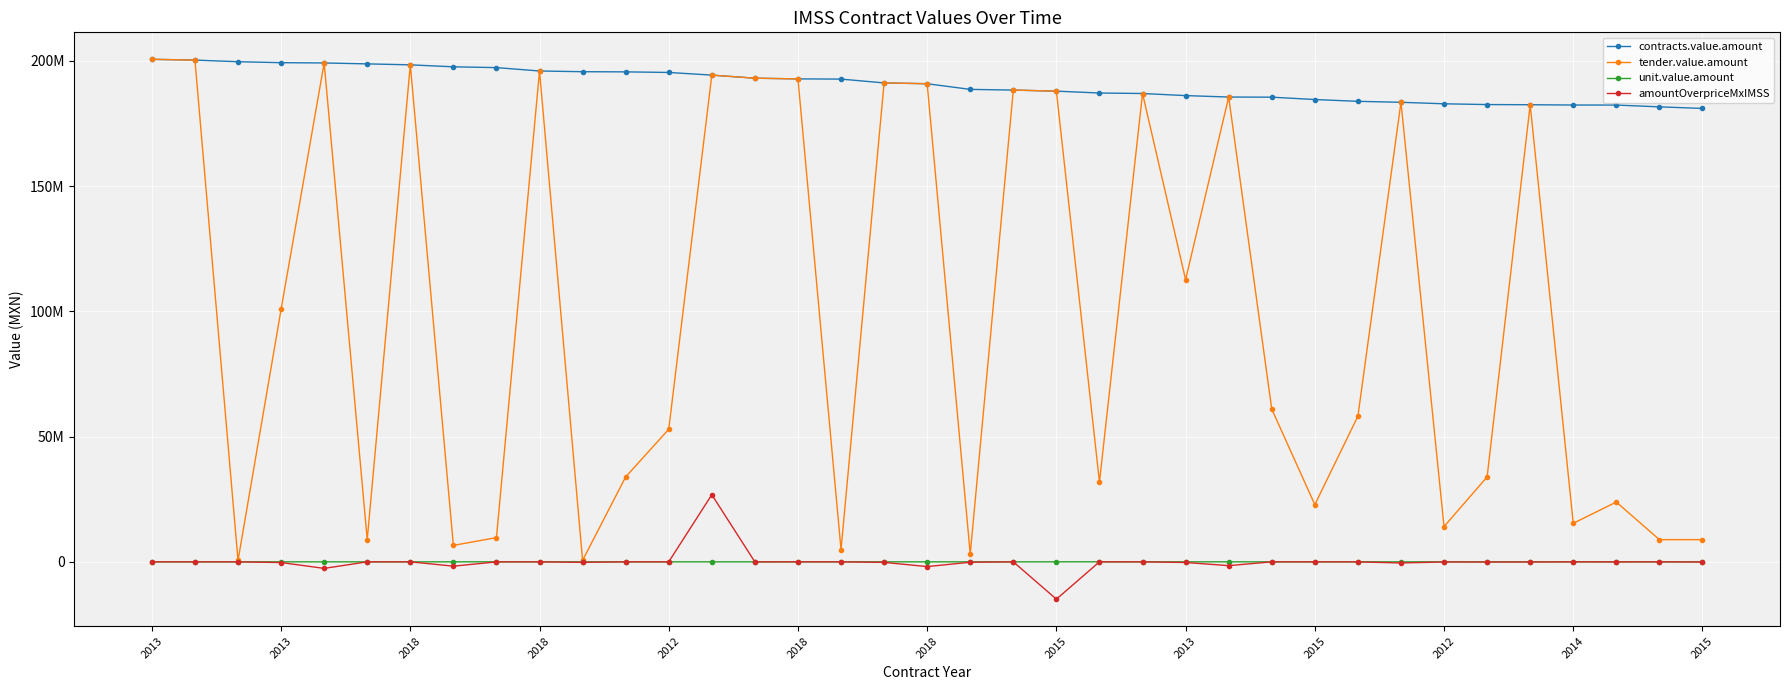

Does the chart have visible grid lines?

Yes